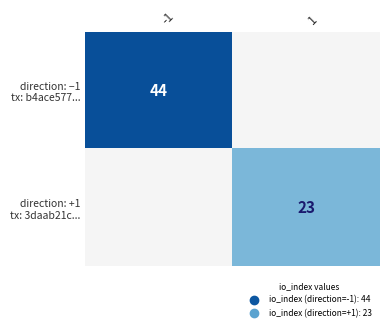

Is the value of direction: +1 tx: 3daab21c... at 1 greater than the value of direction: −1 tx: b4ace577... at 1?

No